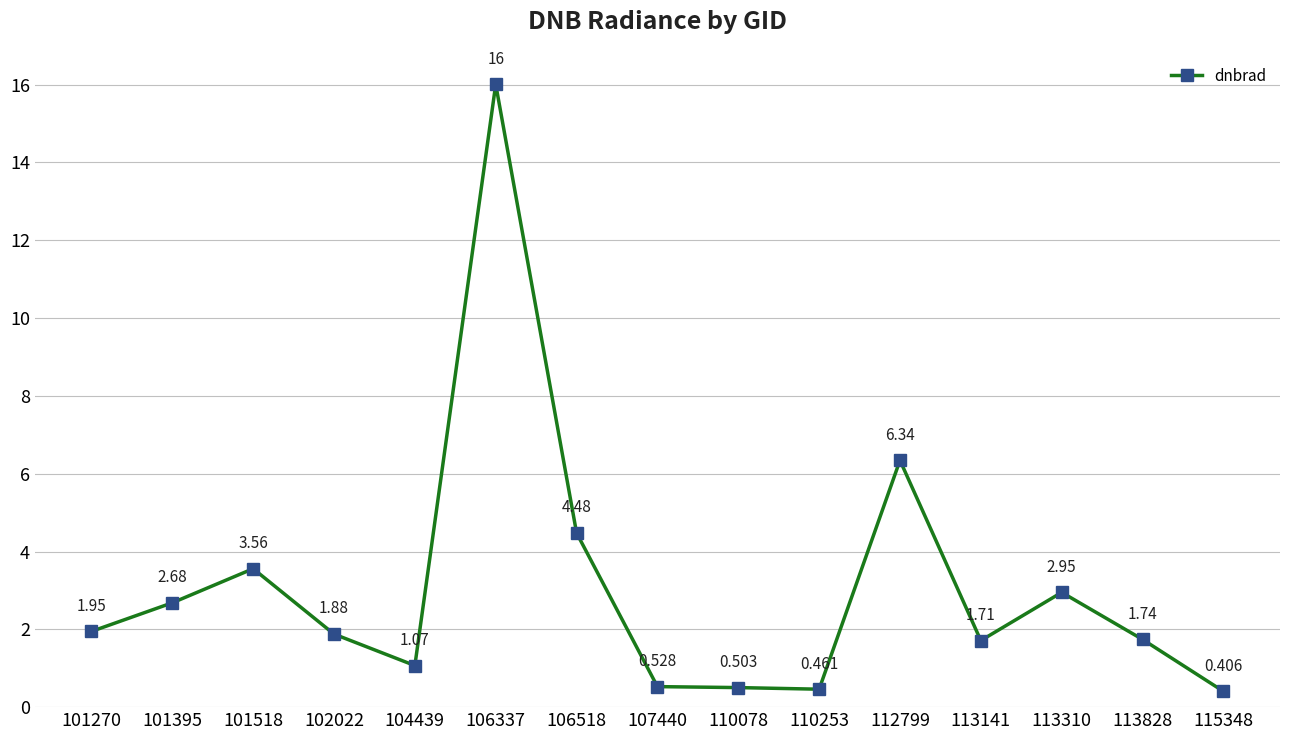

The value at 106337 is 16.0. True or false?

True